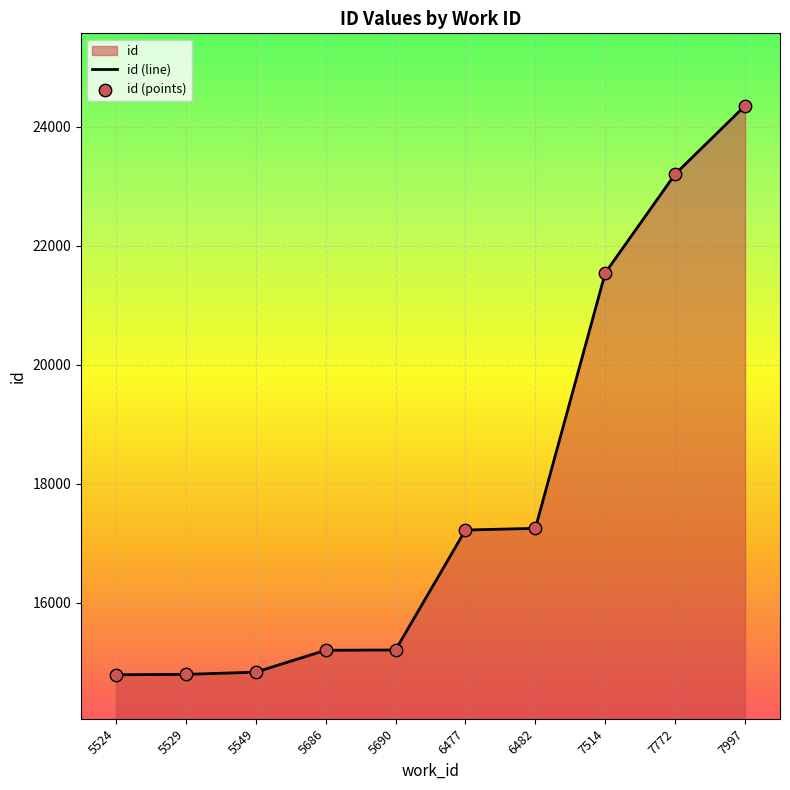

What is the change in value from 5686 to 7997?

+9153